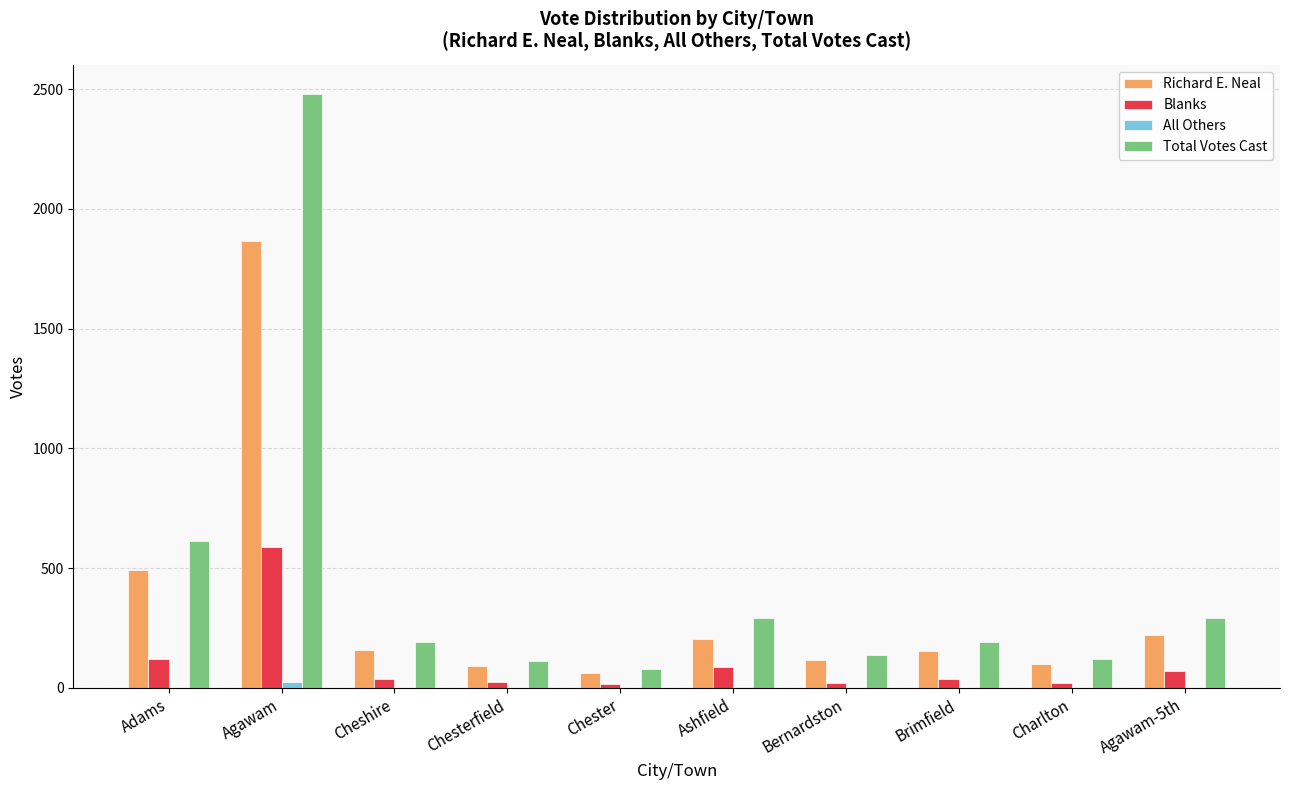

Is the value of Total Votes Cast at Chesterfield greater than the value of Richard E. Neal at Brimfield?

No